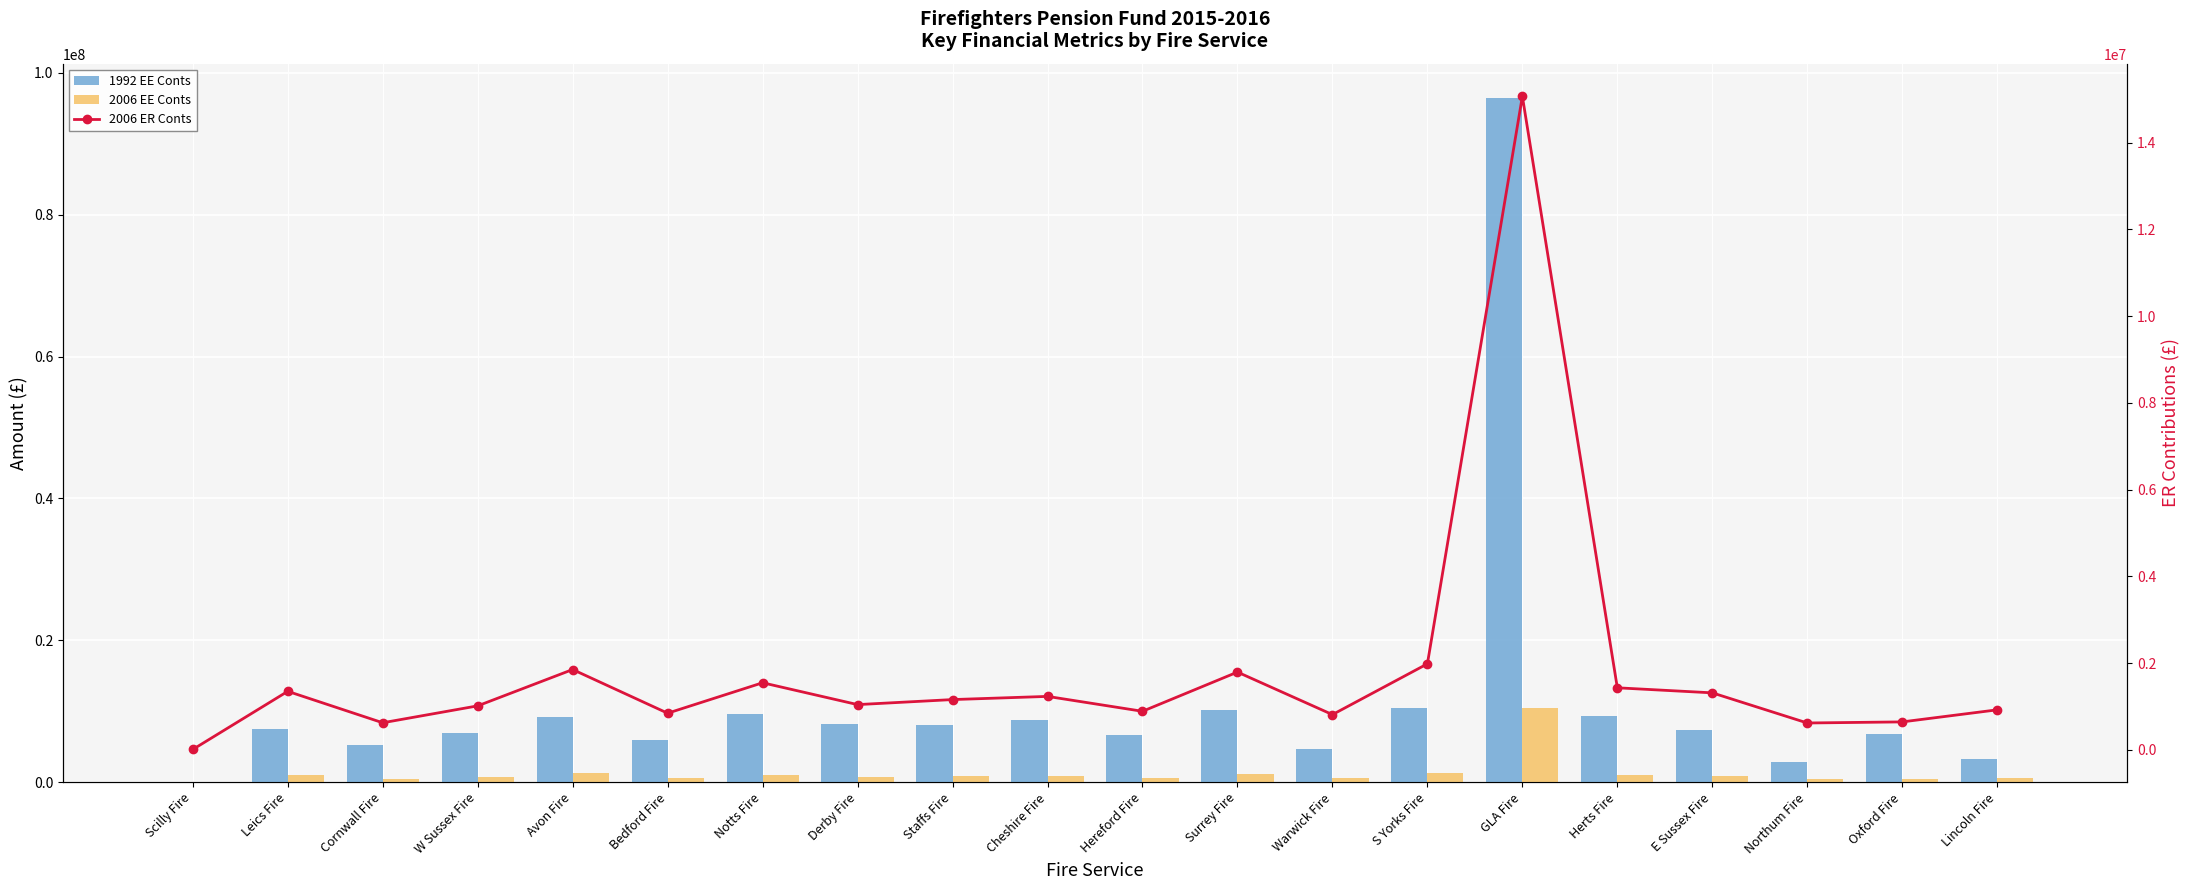

The value of 2006 ER Conts at GLA Fire is 7333317.7. True or false?

False